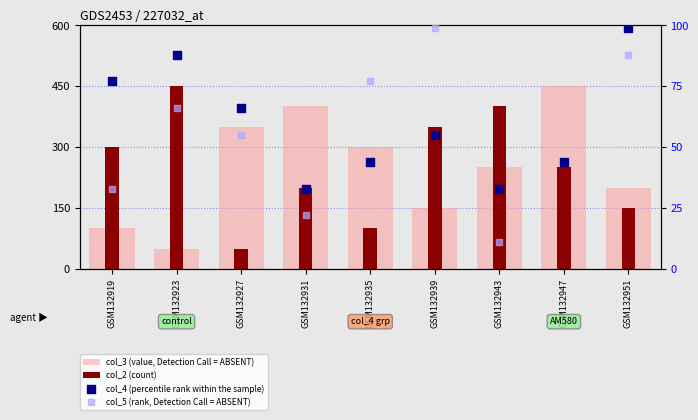

What is the total value across all series at GSM132919?

510